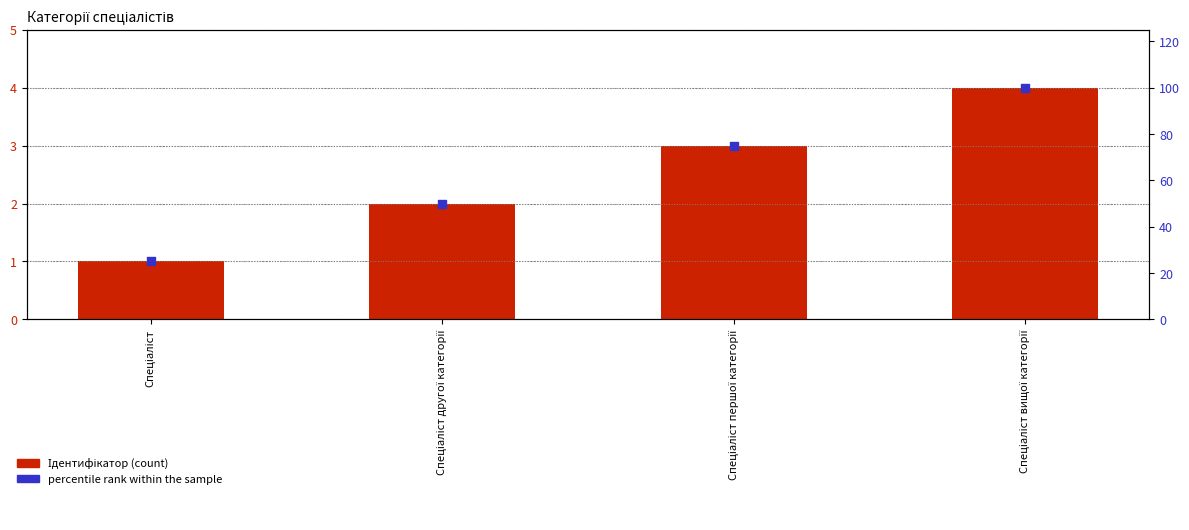

At how many categories does at least one series exceed 46?

3